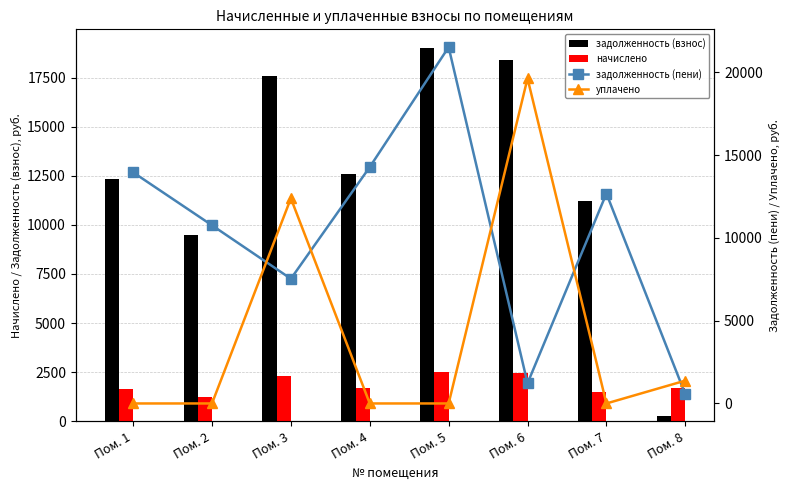

What is the value of the задолженность (взнос) bar at the 3rd from the left?

17590.8